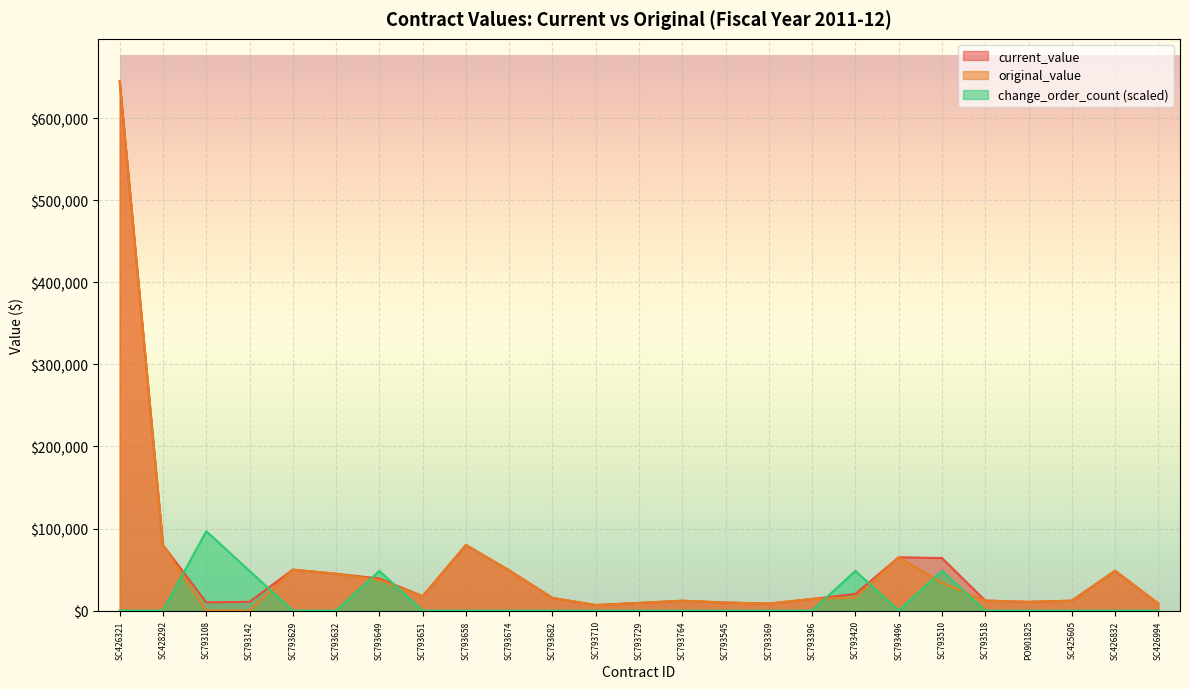

What are all the series names shown in the legend?

current_value, original_value, change_order_count (scaled)